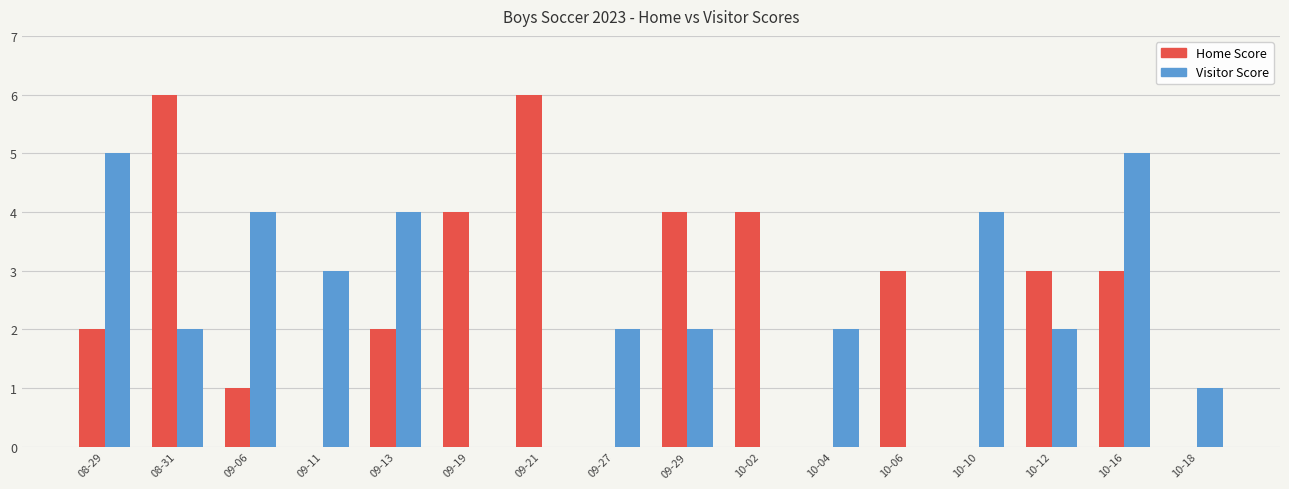

Is the value of Home Score at 09-29 greater than the value of Visitor Score at 08-29?

No